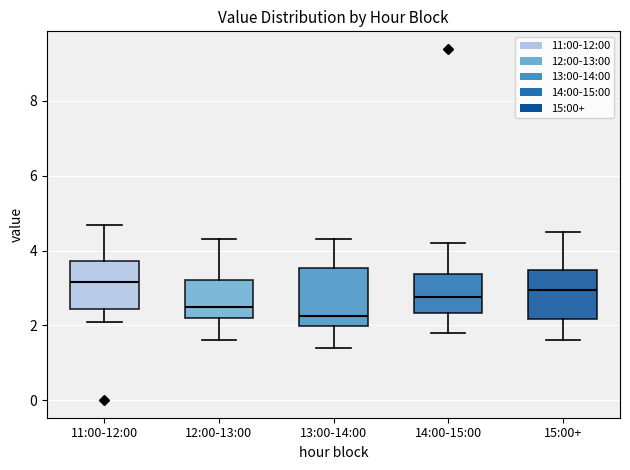

Reading left to right, transcribe this box plot: for each box, give where its median line is, the range the box spans, and where its two whiskers end, as read against the y-axis. The values are not printed on the chart, so give them approximately, as read against the axis.

11:00-12:00: median 3.2, box 2.4 to 3.8, whiskers 2.0 to 4.6
12:00-13:00: median 2.6, box 2.2 to 3.2, whiskers 1.6 to 4.4
13:00-14:00: median 2.2, box 2.0 to 3.6, whiskers 1.4 to 4.4
14:00-15:00: median 2.8, box 2.4 to 3.4, whiskers 1.8 to 4.2
15:00+: median 3.0, box 2.2 to 3.4, whiskers 1.6 to 4.6